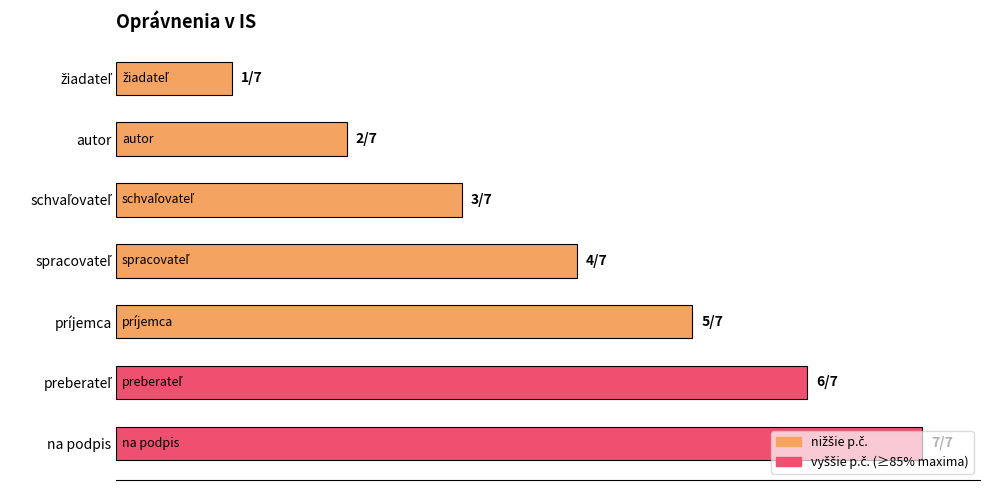

What is the difference between the second highest and second lowest values?

4